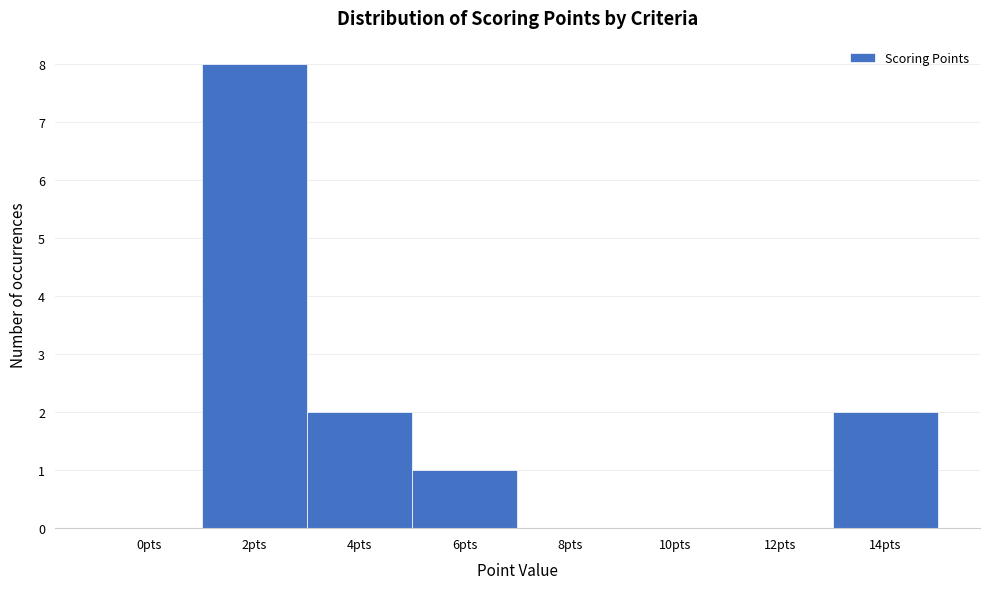

Reading left to right, list all the values displayed in this chart.

0pts=0	2pts=8	4pts=2	6pts=1	8pts=0	10pts=0	12pts=0	14pts=2